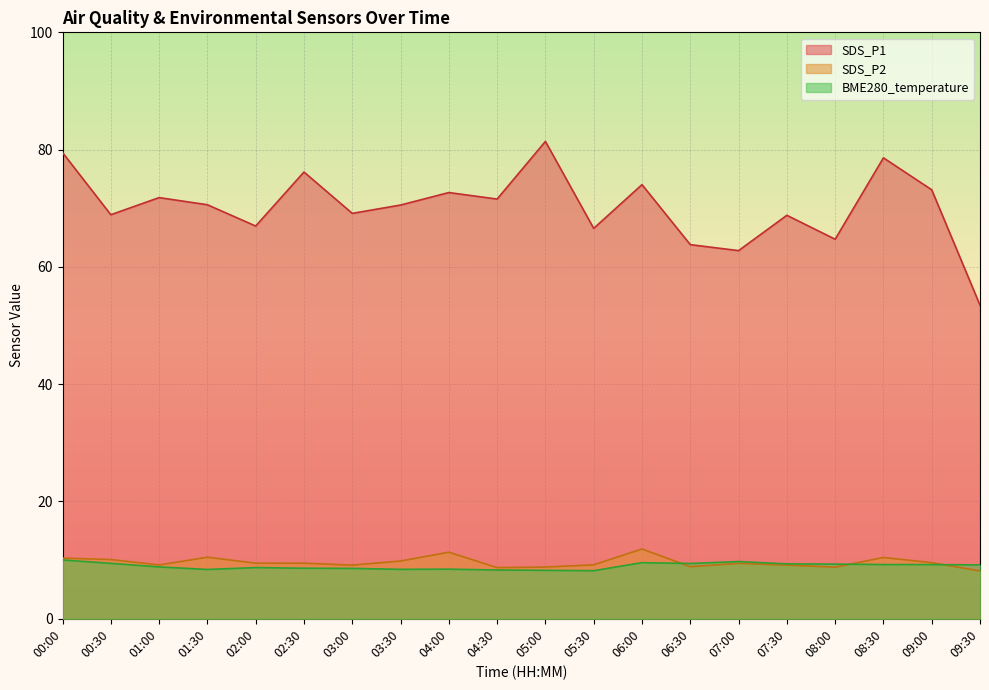

How many data points in BME280_temperature are less than 9?

10